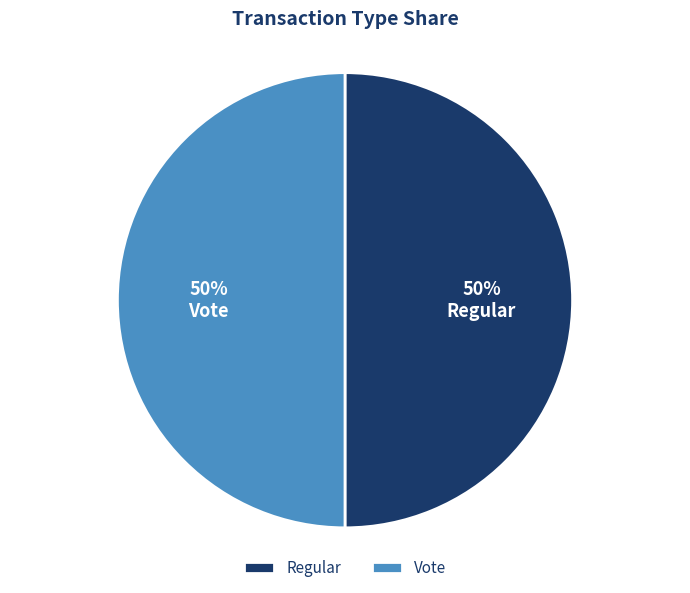

What is the ratio of the value at Regular to the value at Vote?

1.0